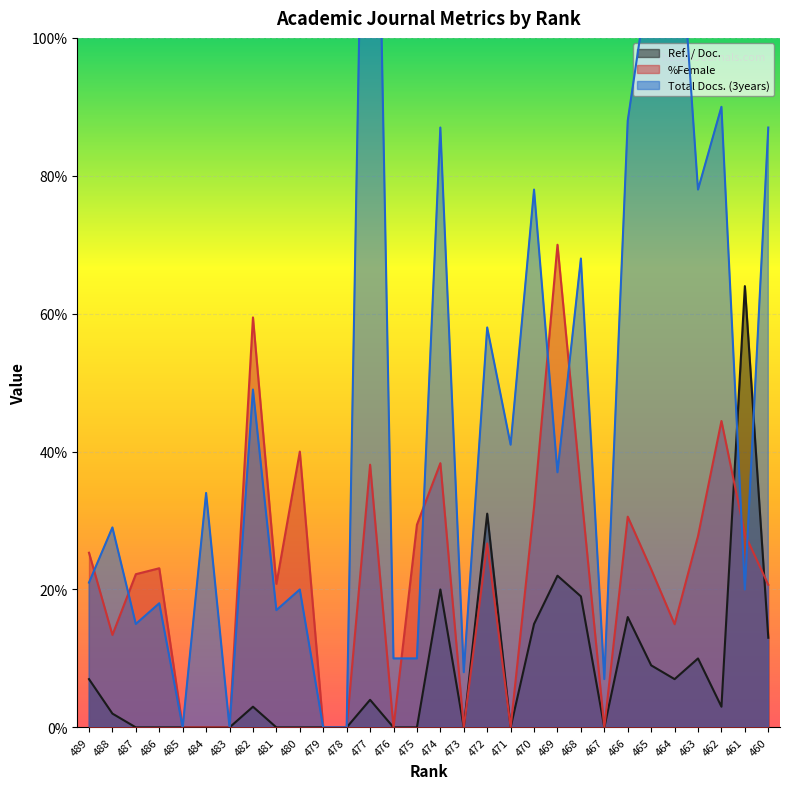

The %Female series shows -37.6 at 473. True or false?

False